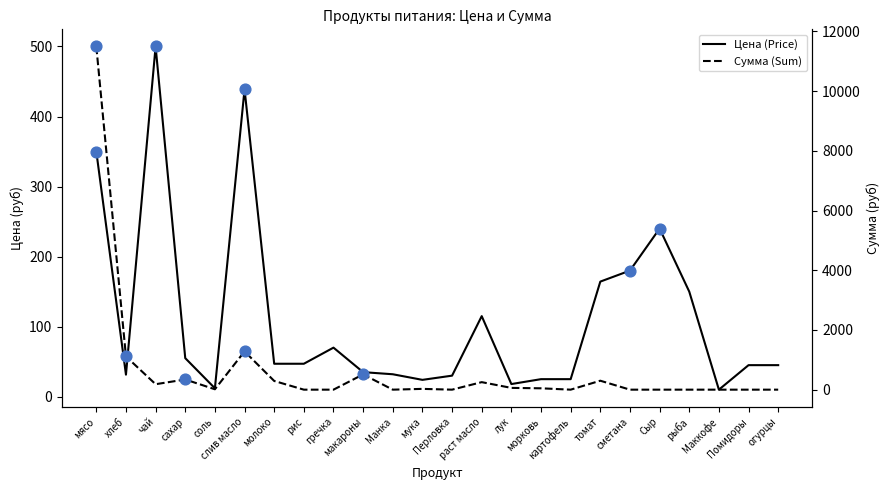

Which series has the largest Y range (max minus min)?

Сумма (Sum)